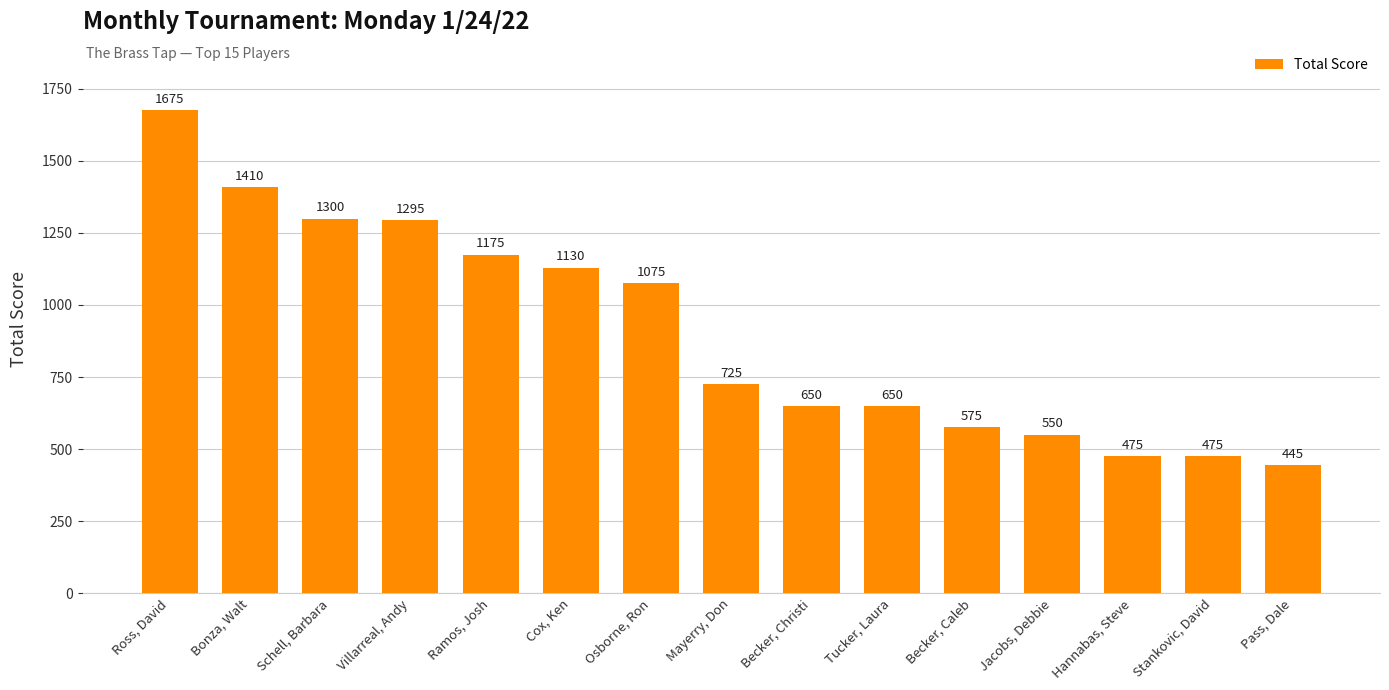

Where does the data first go above 725?

Ross, David